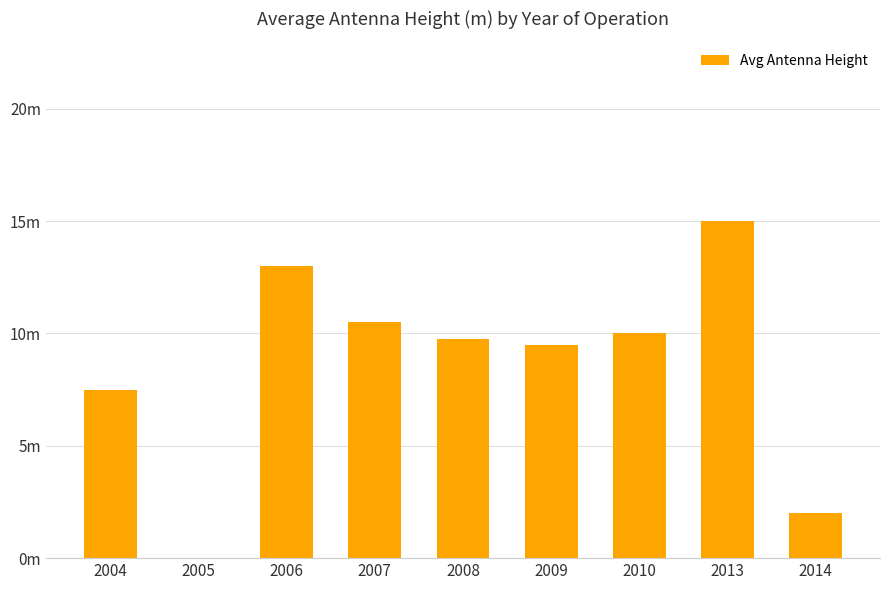

Rank the categories by value from lowest to highest.

2005, 2014, 2004, 2009, 2008, 2010, 2007, 2006, 2013